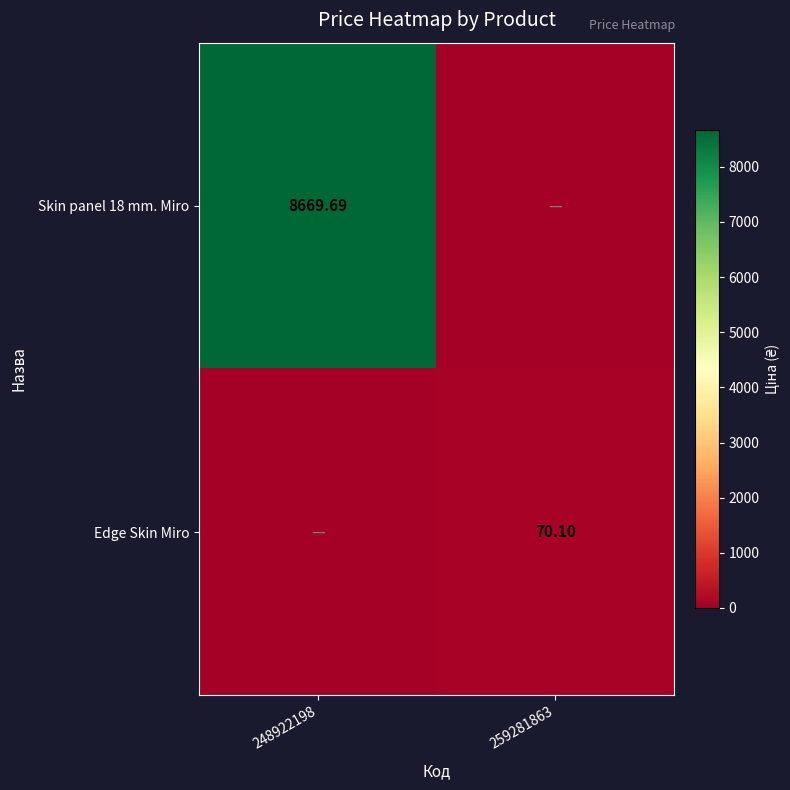

What is the difference between the maximum and minimum values in the Skin panel 18 mm. Miro series?

8669.7